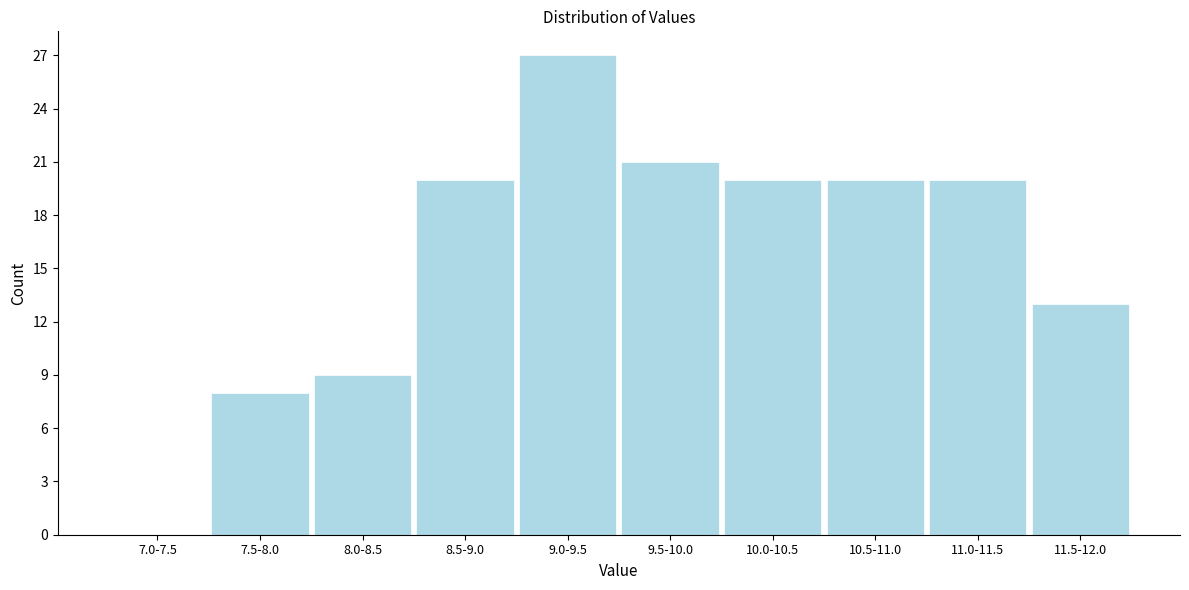

Reading right to left, extract all data points from this chart.

11.5-12.0=13	11.0-11.5=20	10.5-11.0=20	10.0-10.5=20	9.5-10.0=21	9.0-9.5=27	8.5-9.0=20	8.0-8.5=9	7.5-8.0=8	7.0-7.5=0